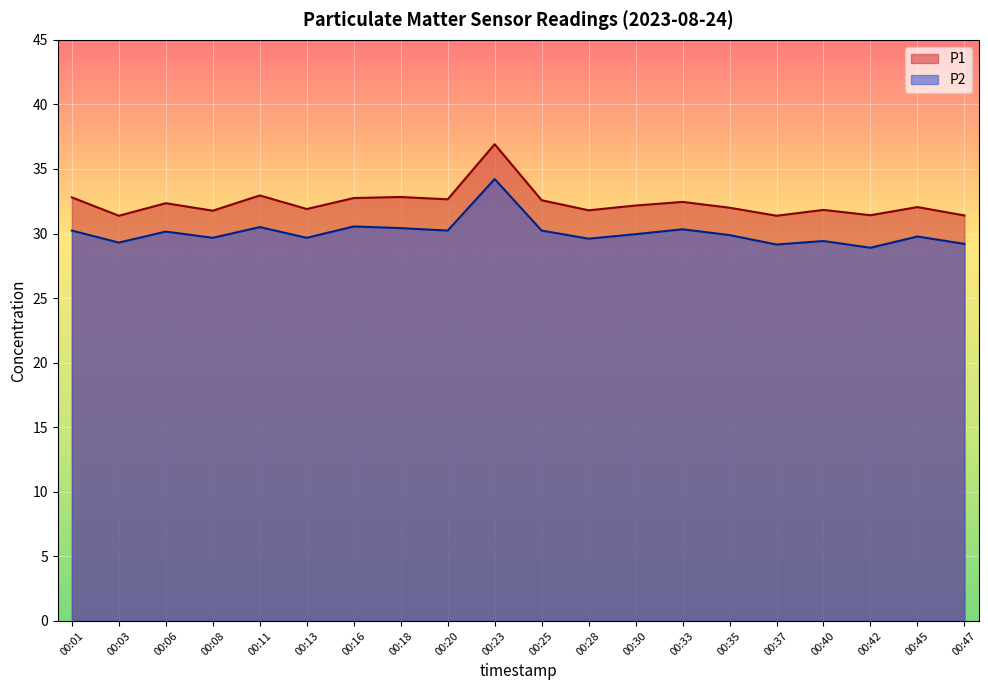

Which series has the largest total across all categories?

P1